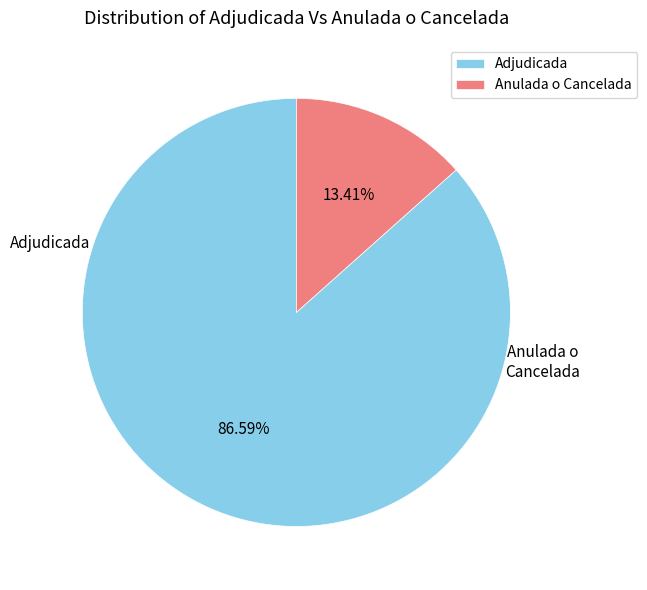

Rank the categories by value from highest to lowest.

Adjudicada, Anulada o Cancelada